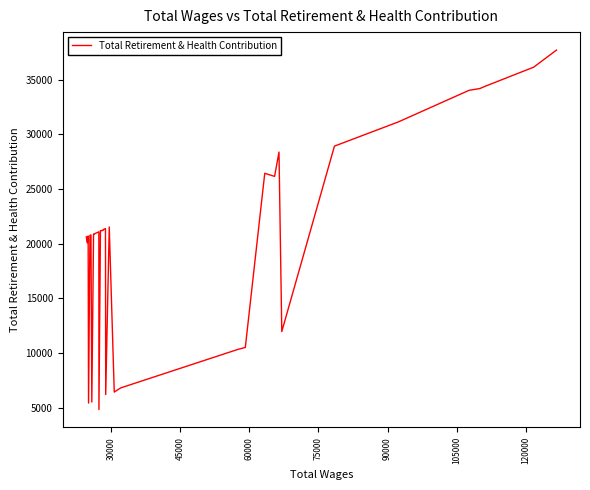

What is the greatest value displayed?

37699